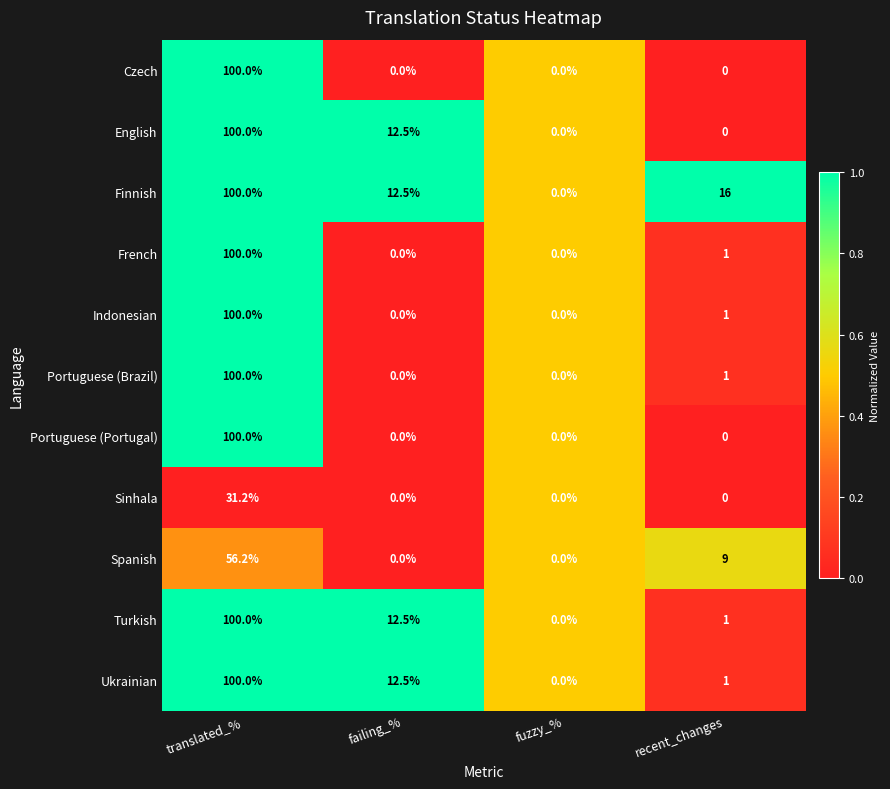

True or false: Czech has a value of 153.6 at translated_%.

False